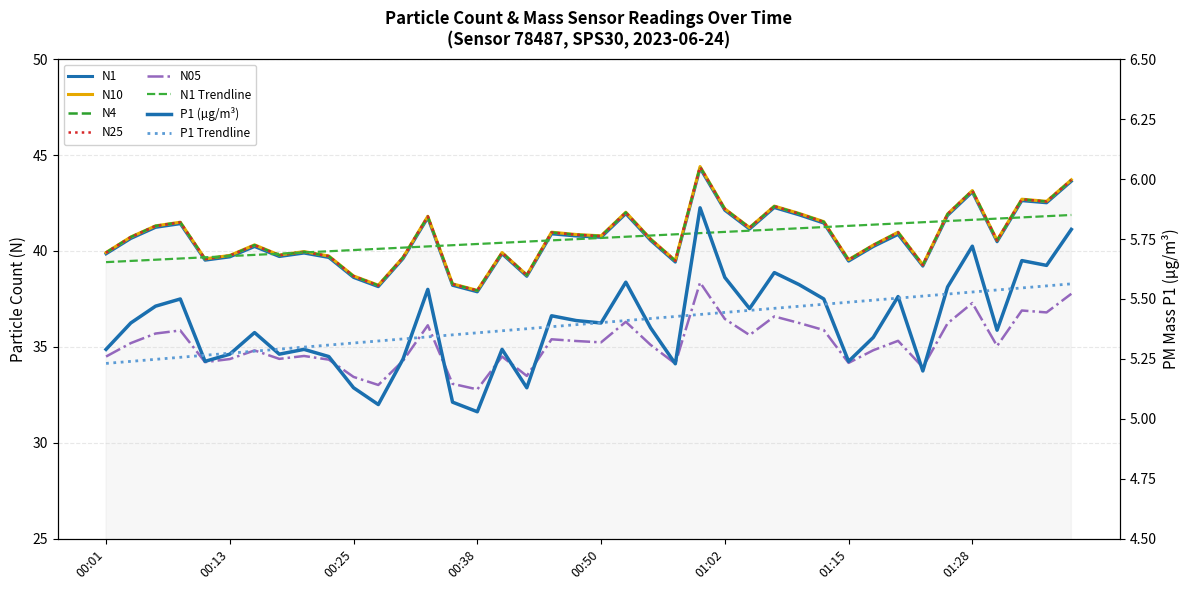

How many interior local peaks does the P1 series have?

12